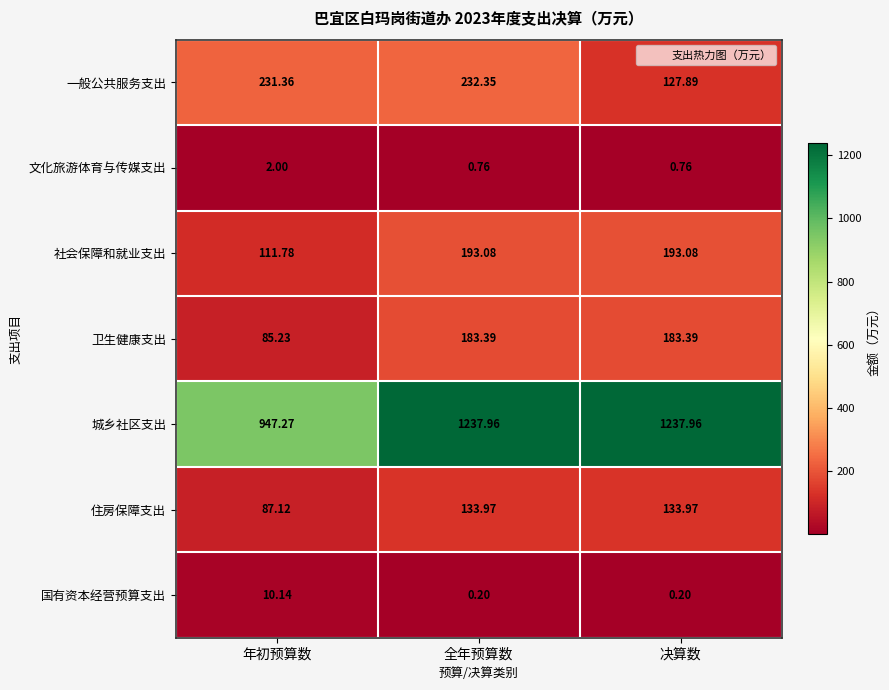

At which label is 城乡社区支出 closest to 1092?

年初预算数